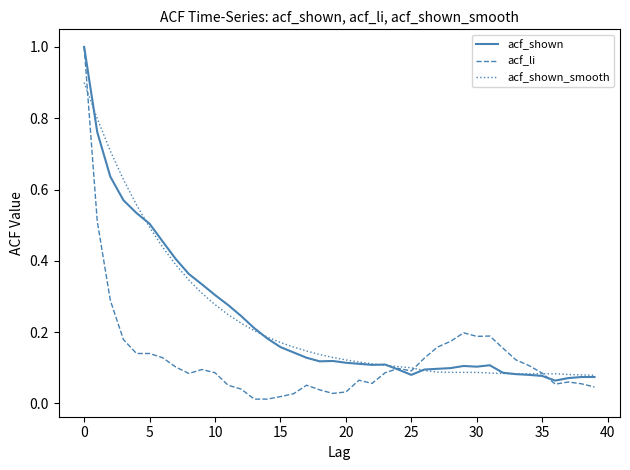

What is the highest value of the acf_li series?

1.0